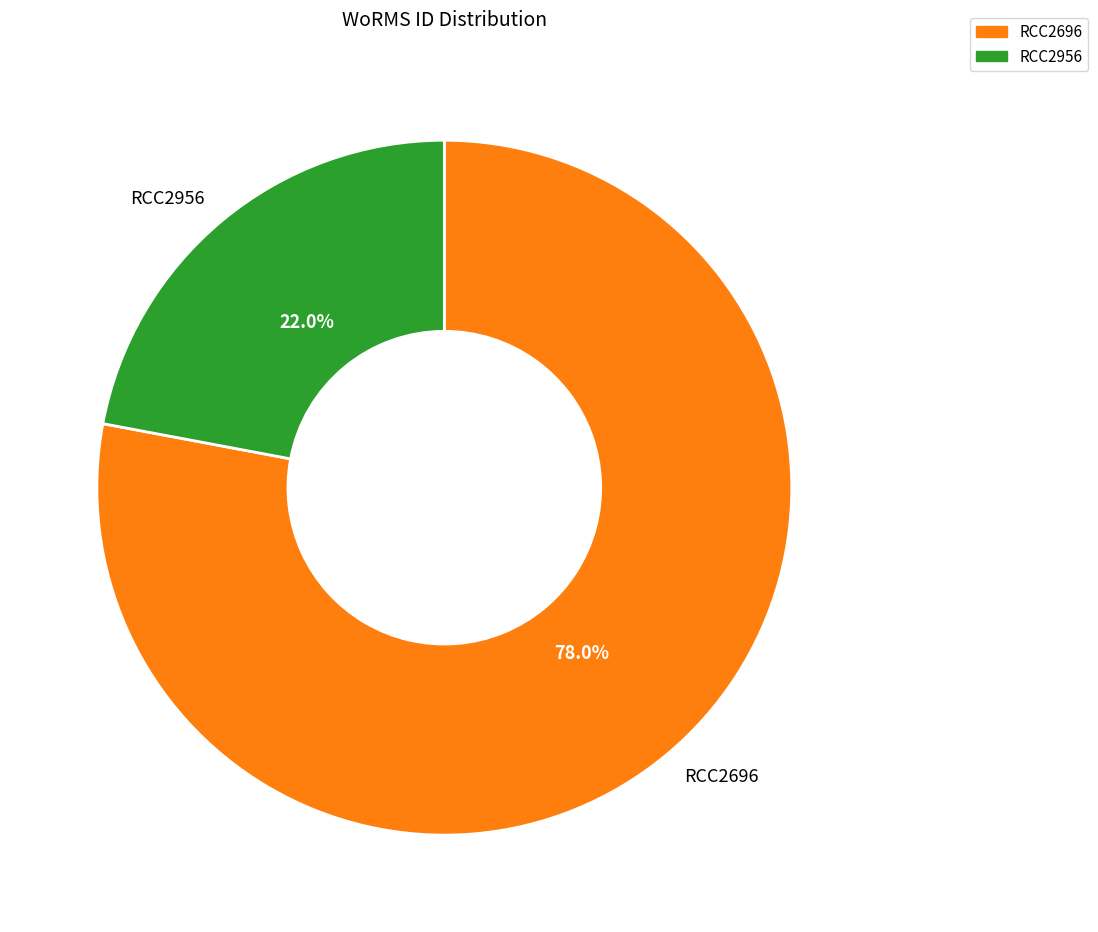

How many slices are in this pie chart?

2